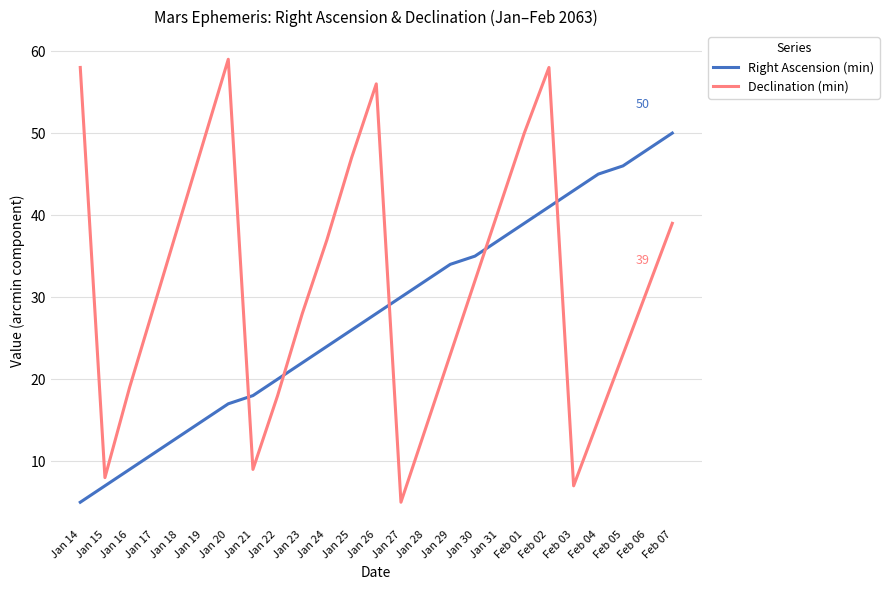

Where is the first local minimum for Declination (min)?

Jan 15